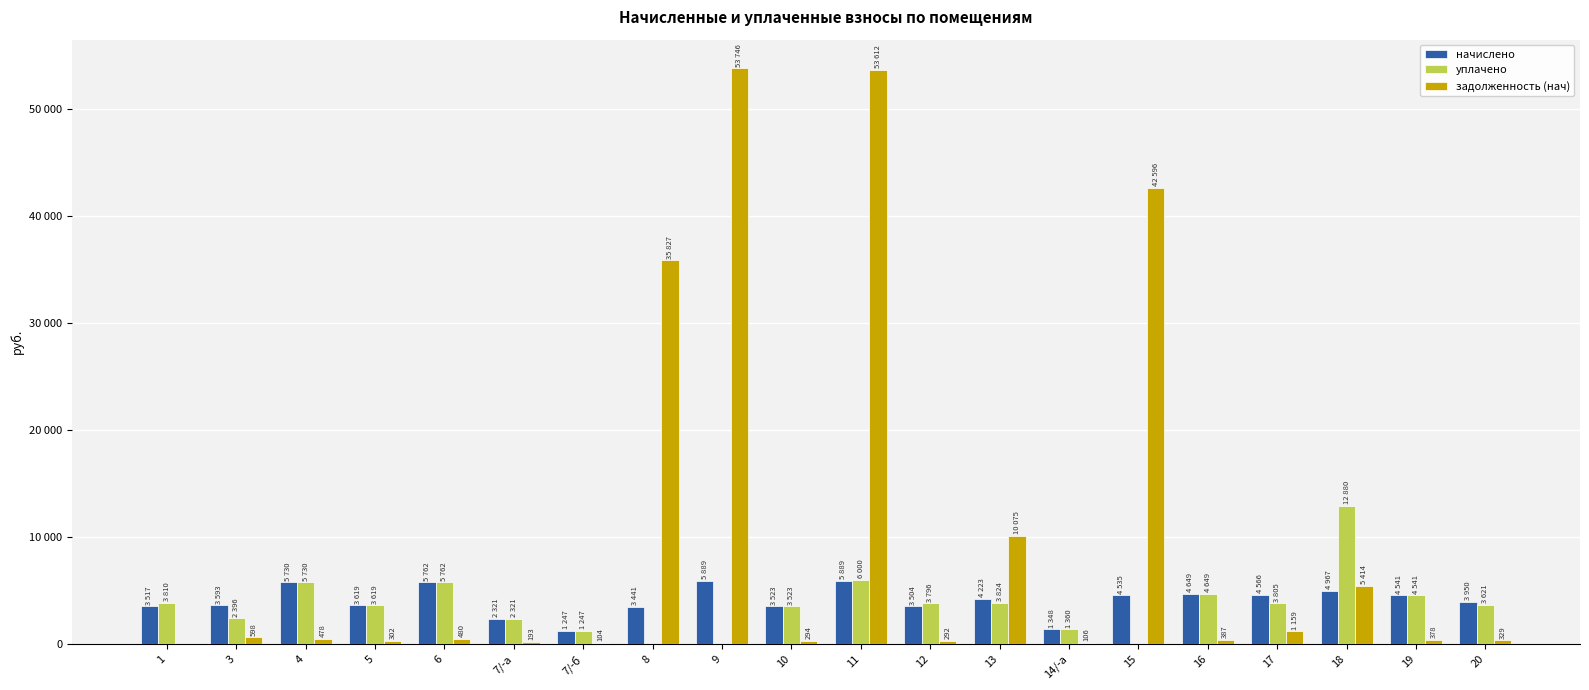

Rank the categories by уплачено value from highest to lowest.

18, 11, 6, 4, 16, 19, 13, 1, 17, 12, 20, 5, 10, 3, 7/-а, 14/-а, 7/-б, 8, 9, 15